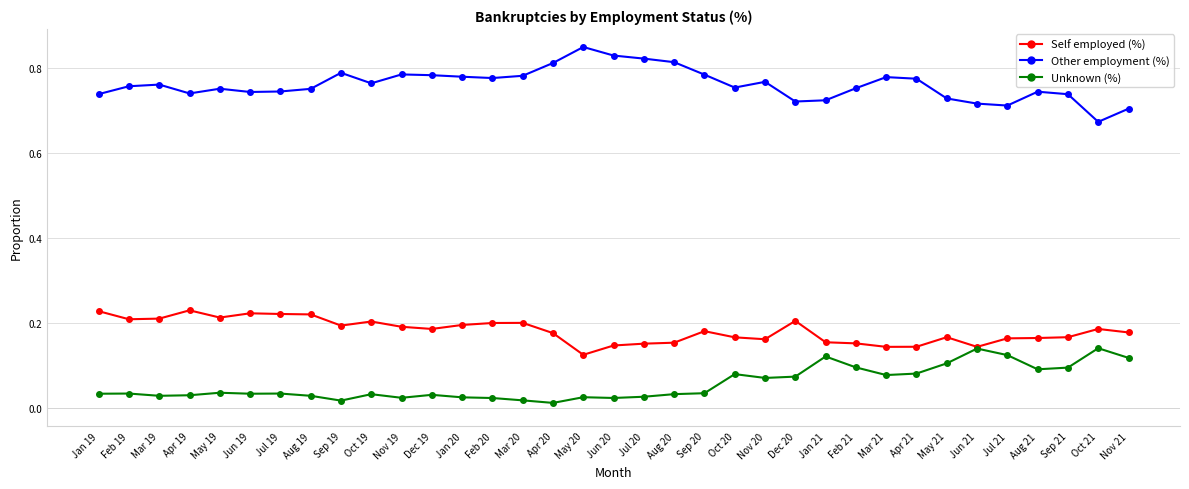

At how many categories does at least one series exceed 0?

35